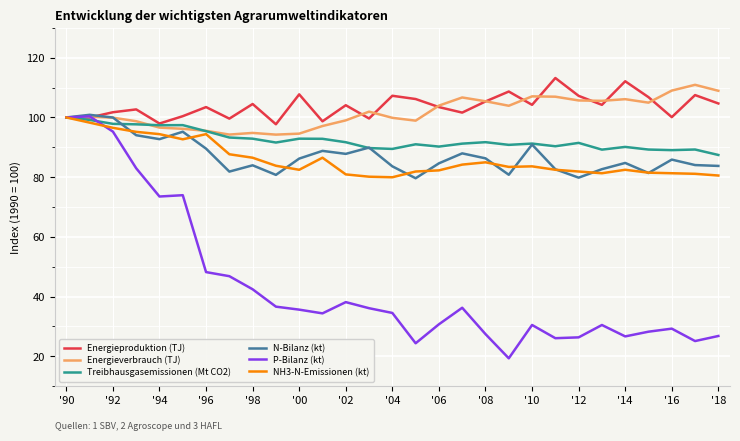

Which series has the largest range (max minus min)?

P-Bilanz (kt)